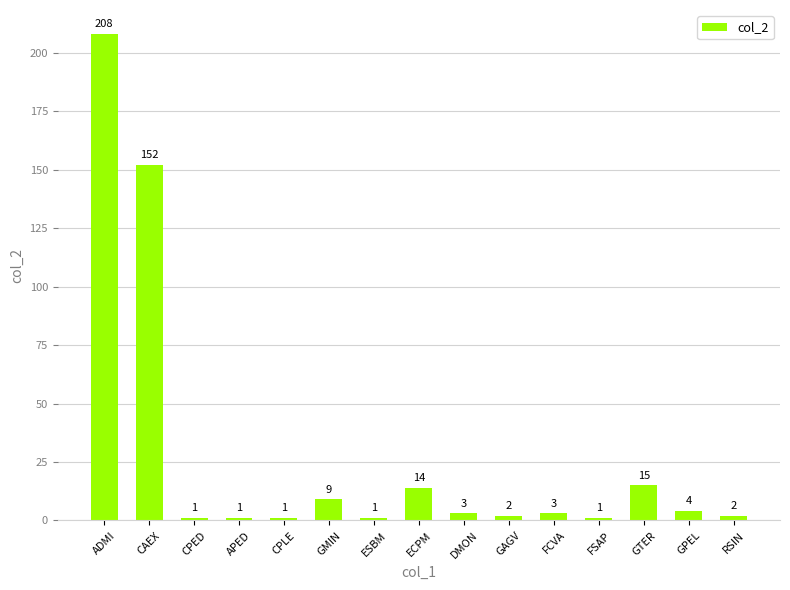

At which category does the chart reach its peak across all series?

ADMI